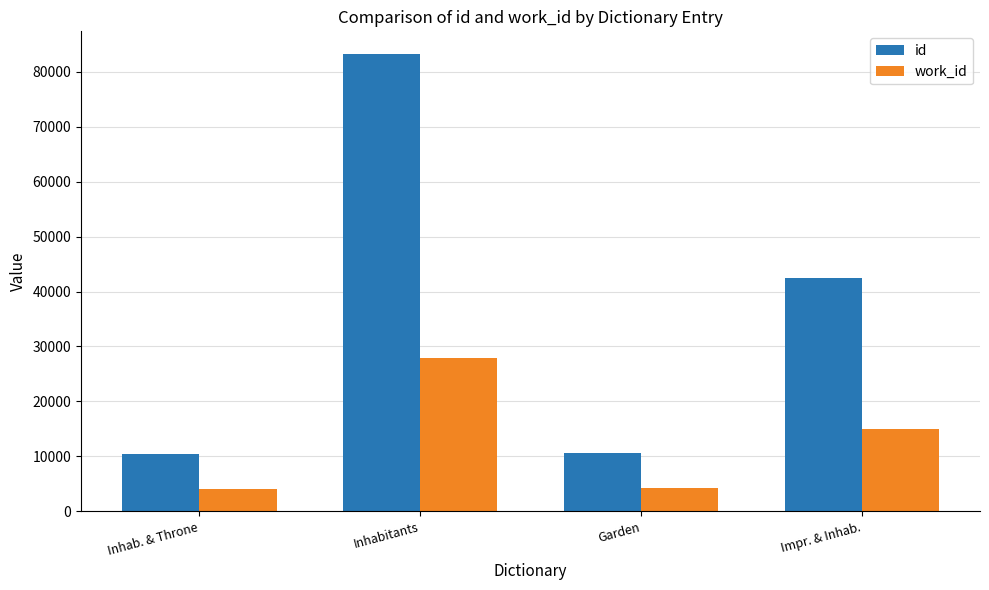

Are the bars horizontal?

No